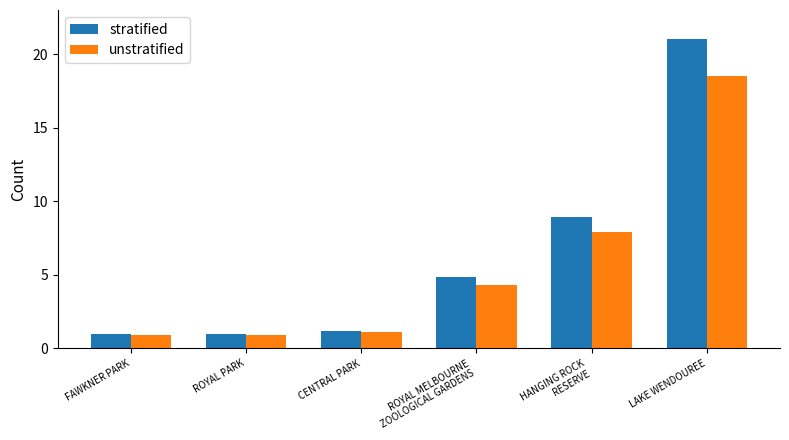

Reading left to right, what are all the values shown in this chart?

stratified: FAWKNER PARK=1.0	ROYAL PARK=1.0	CENTRAL PARK=1.2	ROYAL MELBOURNE
ZOOLOGICAL GARDENS=4.8	HANGING ROCK
RESERVE=9.0	LAKE WENDOUREE=21.0
unstratified: FAWKNER PARK=0.9	ROYAL PARK=0.9	CENTRAL PARK=1.1	ROYAL MELBOURNE
ZOOLOGICAL GARDENS=4.3	HANGING ROCK
RESERVE=7.9	LAKE WENDOUREE=18.5